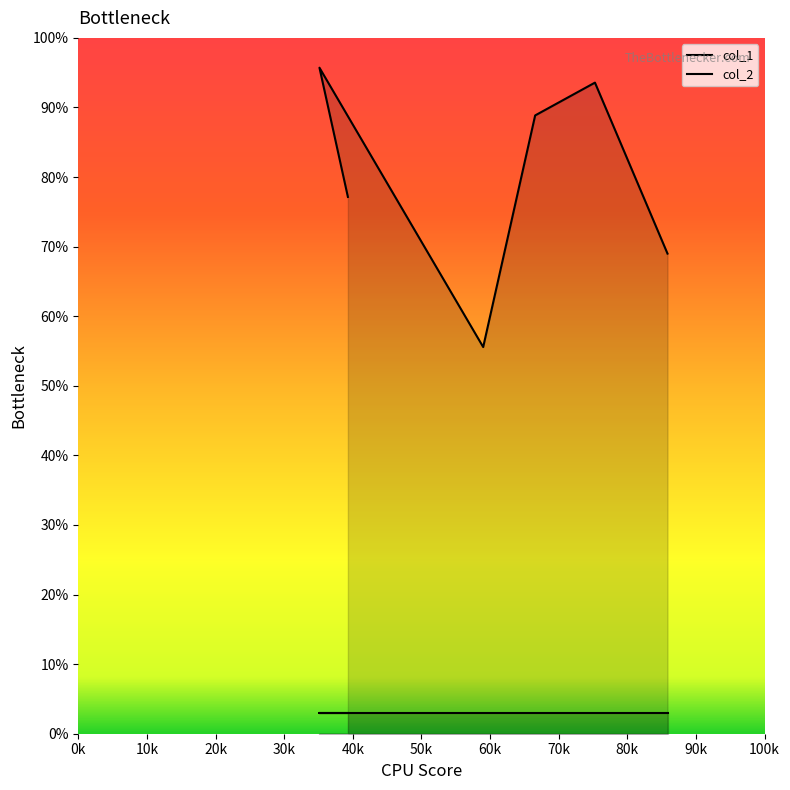

What is the value of the col_2 point at the 5th from the left?

3.0